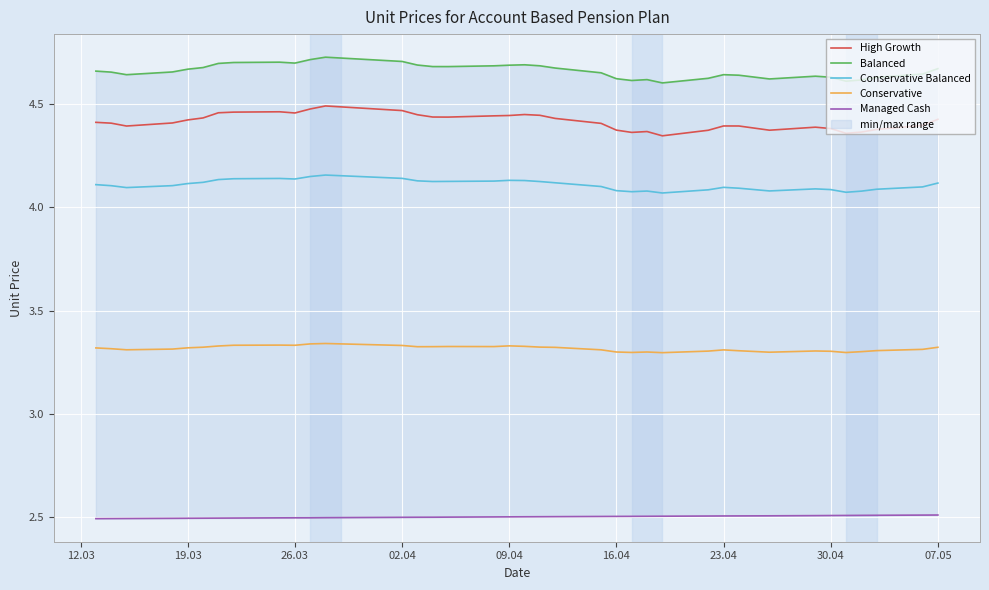

Reading left to right, extract all data points from this chart.

High Growth: 4.4	4.4	4.4	4.4	4.4	4.4	4.5	4.5	4.5	4.5	4.5	4.5	4.5	4.4	4.4	4.4	4.4	4.4	4.5	4.4	4.4	4.4	4.4	4.4	4.4	4.3	4.4	4.4	4.4	4.4	4.4	4.4	4.4	4.4	4.4	4.4	4.4
Balanced: 4.7	4.7	4.6	4.7	4.7	4.7	4.7	4.7	4.7	4.7	4.7	4.7	4.7	4.7	4.7	4.7	4.7	4.7	4.7	4.7	4.7	4.7	4.6	4.6	4.6	4.6	4.6	4.6	4.6	4.6	4.6	4.6	4.6	4.6	4.6	4.6	4.7
Conservative Balanced: 4.1	4.1	4.1	4.1	4.1	4.1	4.1	4.1	4.1	4.1	4.2	4.2	4.1	4.1	4.1	4.1	4.1	4.1	4.1	4.1	4.1	4.1	4.1	4.1	4.1	4.1	4.1	4.1	4.1	4.1	4.1	4.1	4.1	4.1	4.1	4.1	4.1
Conservative: 3.3	3.3	3.3	3.3	3.3	3.3	3.3	3.3	3.3	3.3	3.3	3.3	3.3	3.3	3.3	3.3	3.3	3.3	3.3	3.3	3.3	3.3	3.3	3.3	3.3	3.3	3.3	3.3	3.3	3.3	3.3	3.3	3.3	3.3	3.3	3.3	3.3
Managed Cash: 2.5	2.5	2.5	2.5	2.5	2.5	2.5	2.5	2.5	2.5	2.5	2.5	2.5	2.5	2.5	2.5	2.5	2.5	2.5	2.5	2.5	2.5	2.5	2.5	2.5	2.5	2.5	2.5	2.5	2.5	2.5	2.5	2.5	2.5	2.5	2.5	2.5